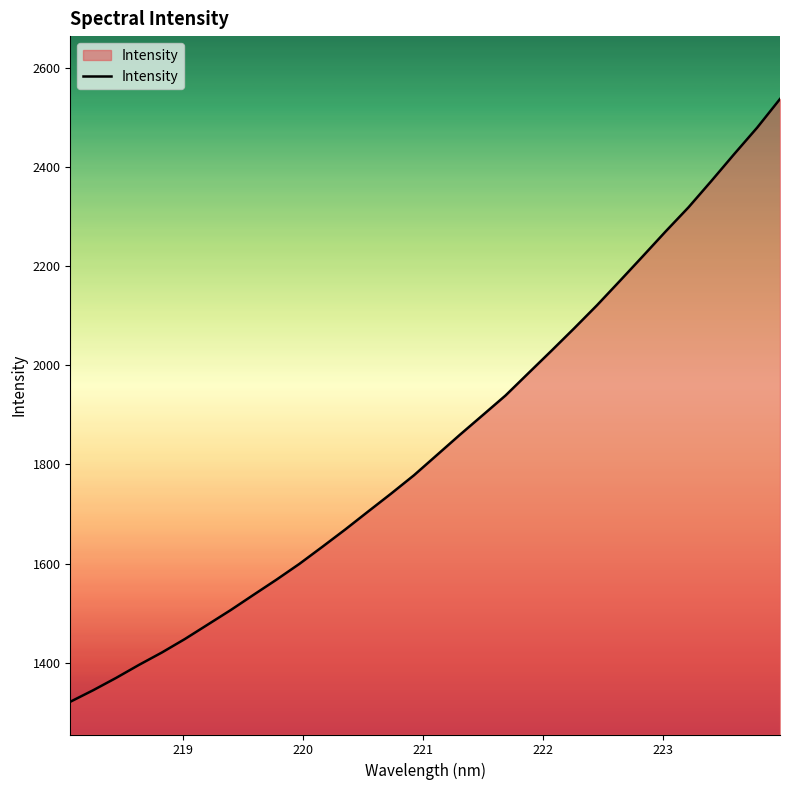

What is the smallest value displayed?

1321.1